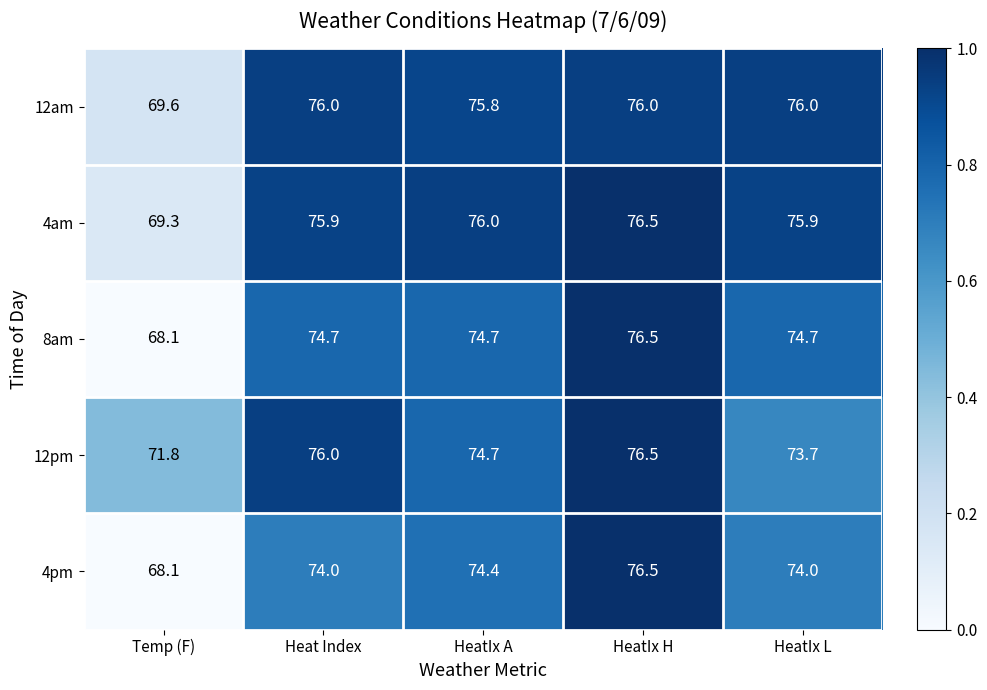

Rank the series at HeatIx L from highest to lowest value.

12am, 4am, 8am, 4pm, 12pm